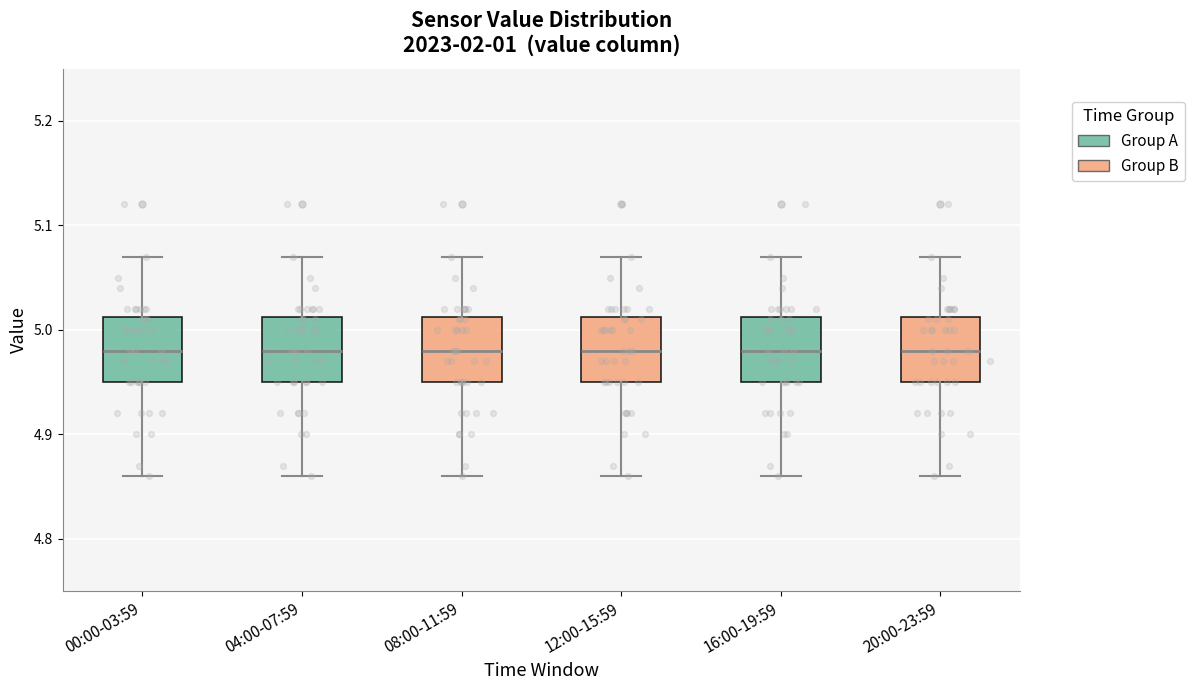

Where is the lower edge of the box for 20:00-23:59 on the y-axis? The values are not printed on the chart, so give them approximately, as read against the axis.

4.95